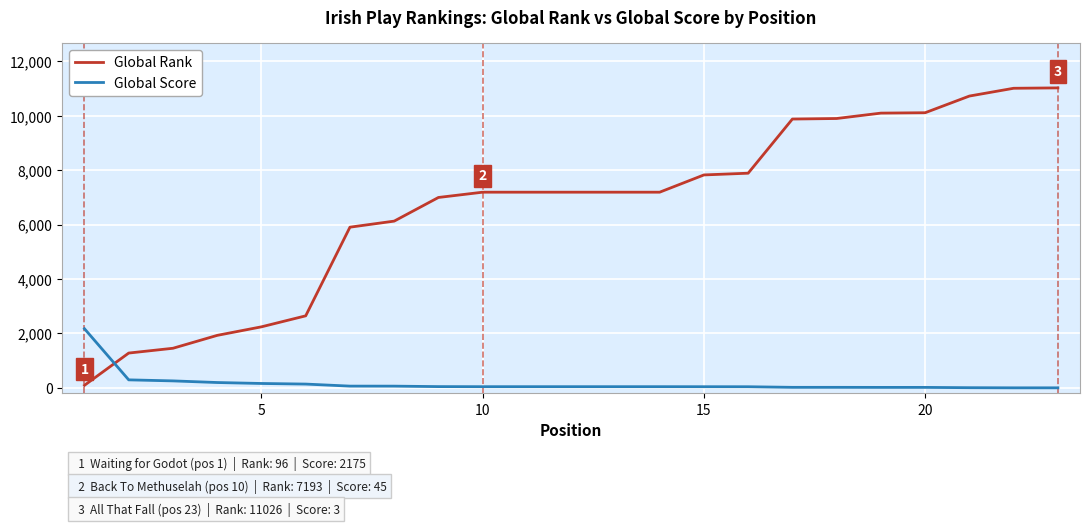

True or false: Global Score and Global Rank intersect in this chart.

True